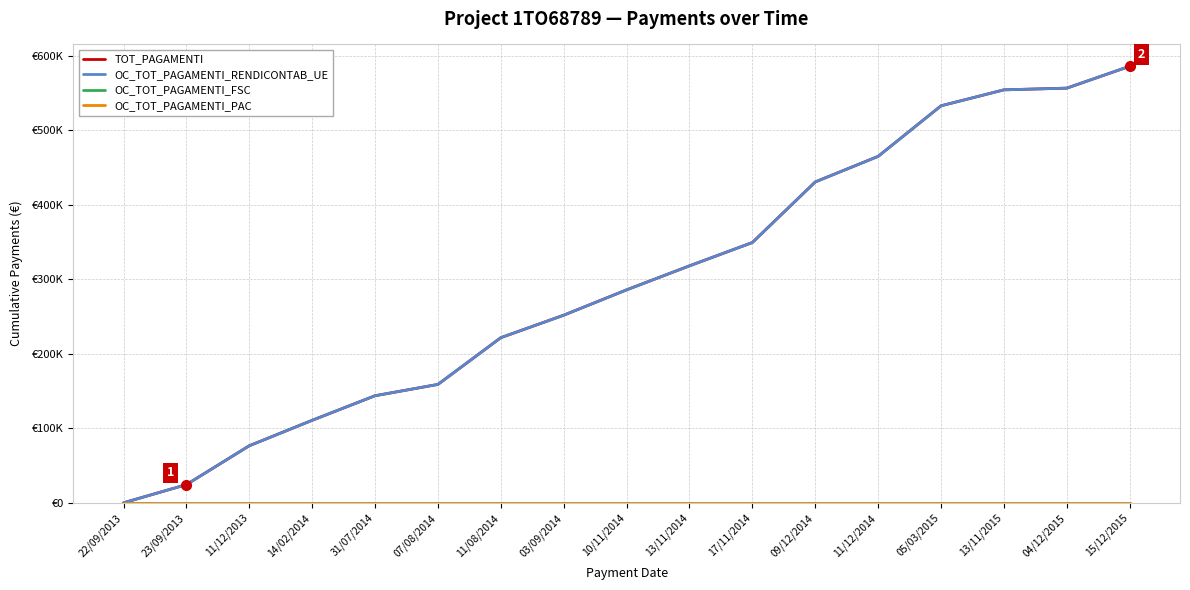

Does the chart have visible grid lines?

Yes